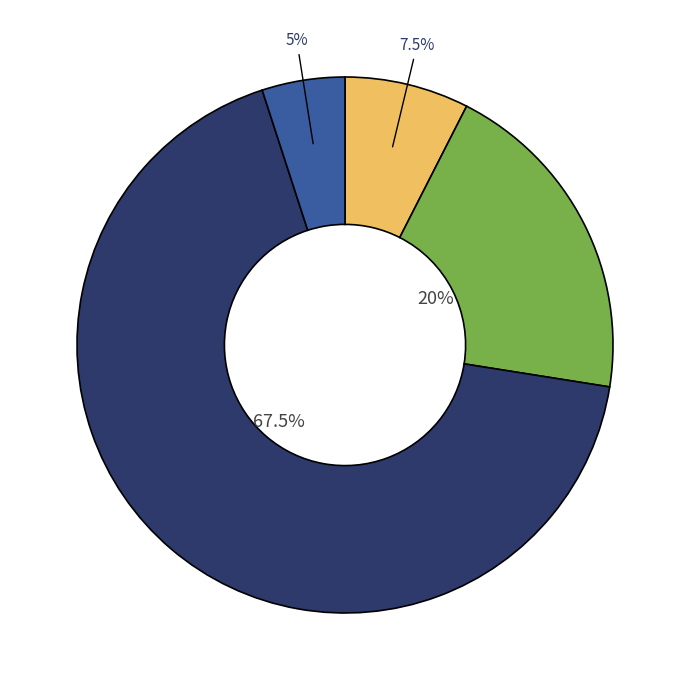

Is there any slice that represents more than half of the pie?

Yes